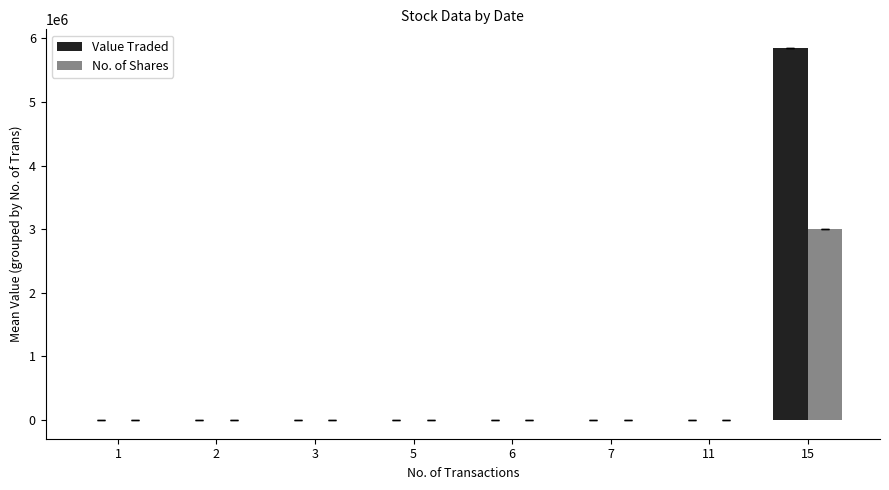

What is the sum of all No. of Shares values?

3014265.2